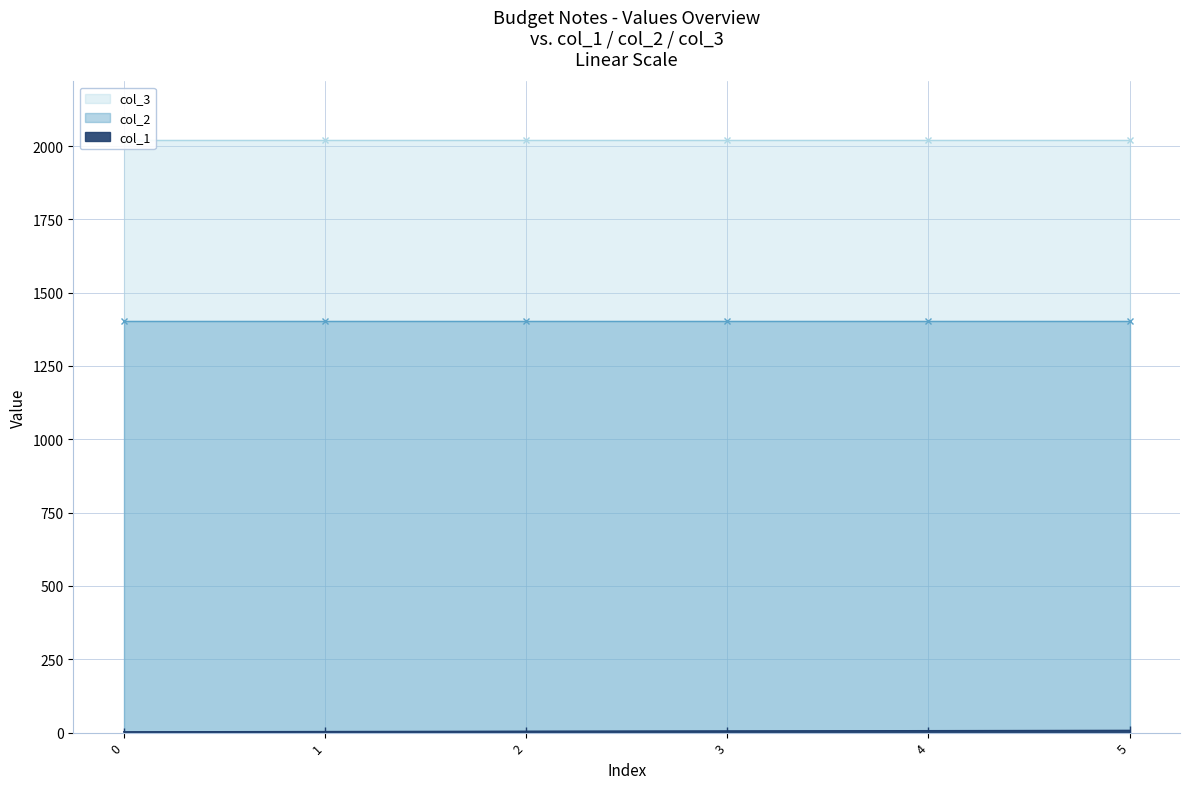

How many series are shown in this chart?

3